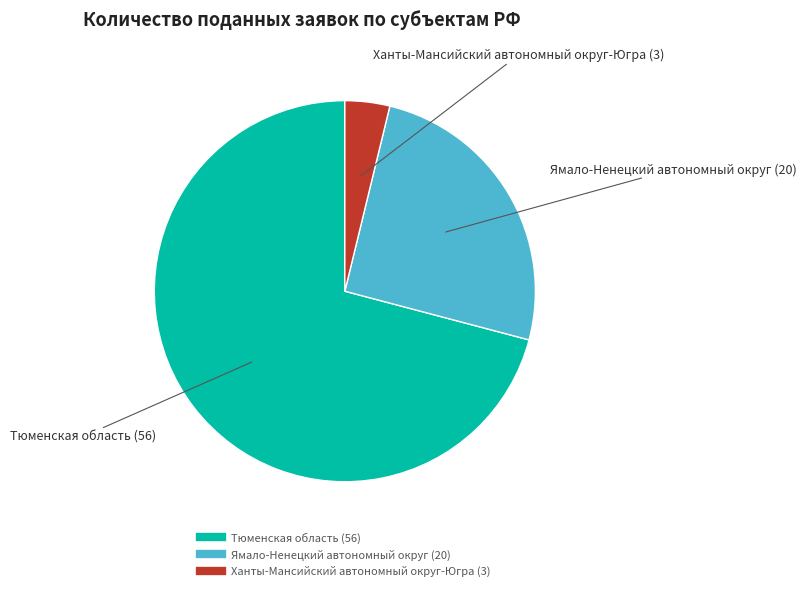

Is Тюменская область the majority of the pie?

Yes